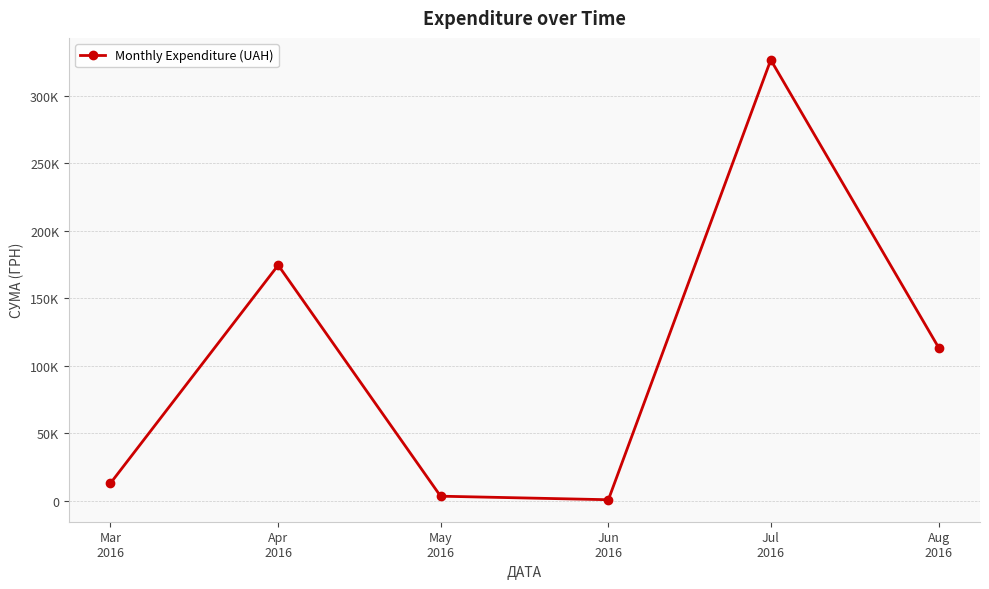

What is the change in value from Mar
2016 to Jun
2016?

-12146.9